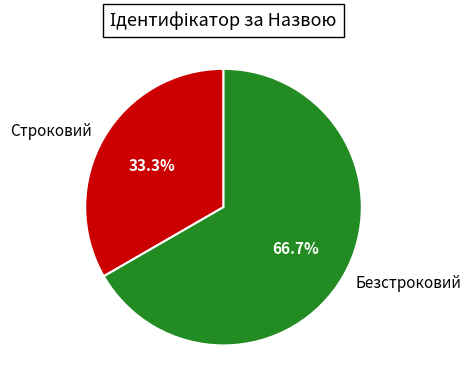

What percentage is the Строковий slice, to the nearest percent?

33%